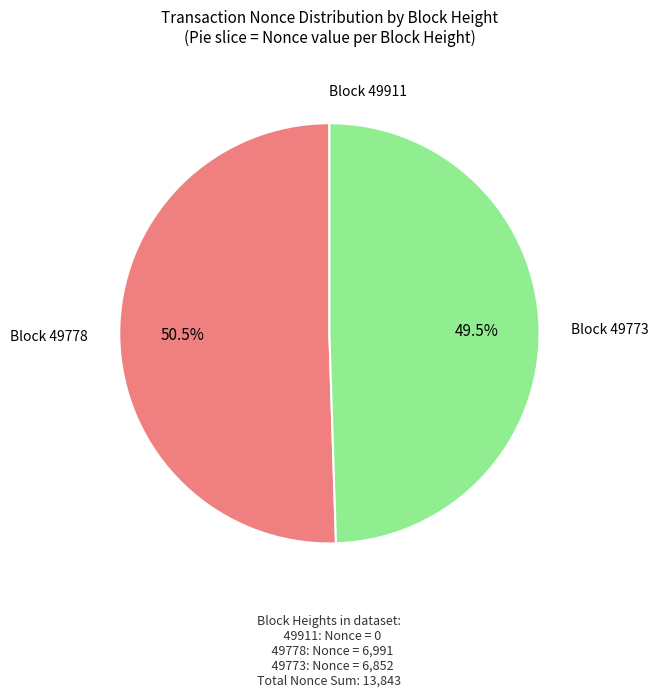

To the nearest percent, what is the average slice percentage?

33%